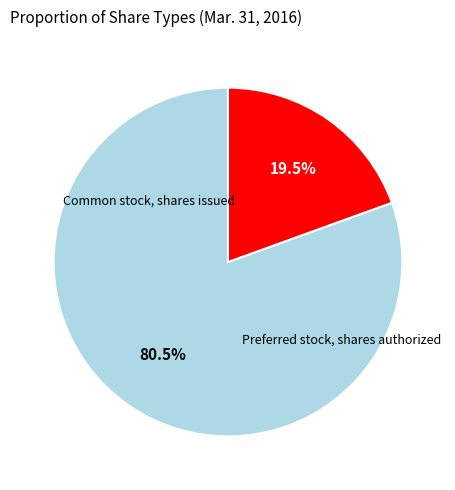

To the nearest percent, what portion does Preferred stock, shares authorized represent?

19%